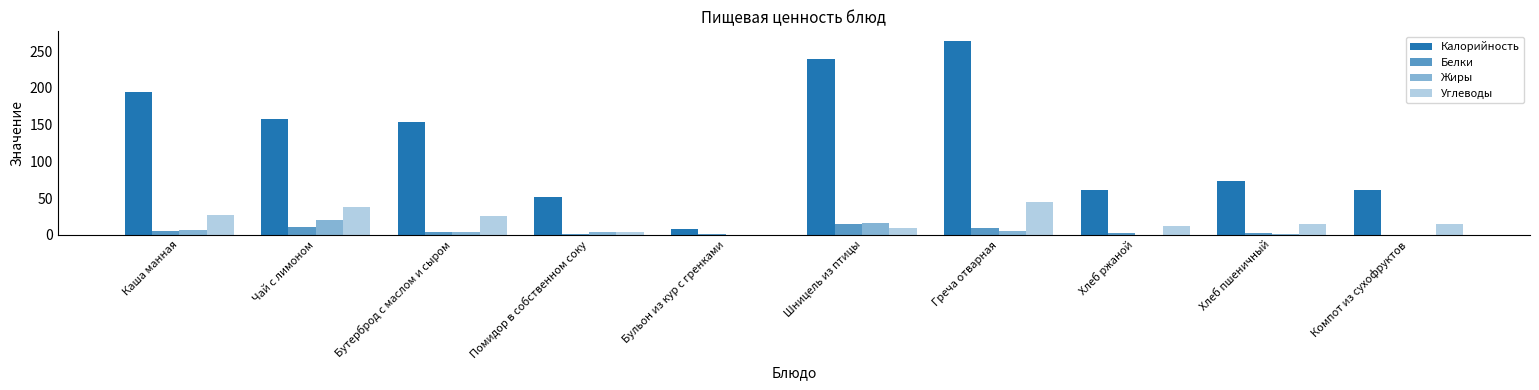

What is the spread (max minus min) of values at Бульон из кур с гренками?

7.5